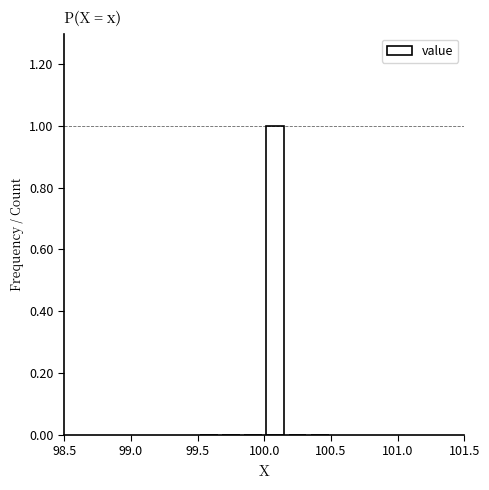

Read against the x-axis, roughly where is the centre of the tallest bar?

100.10